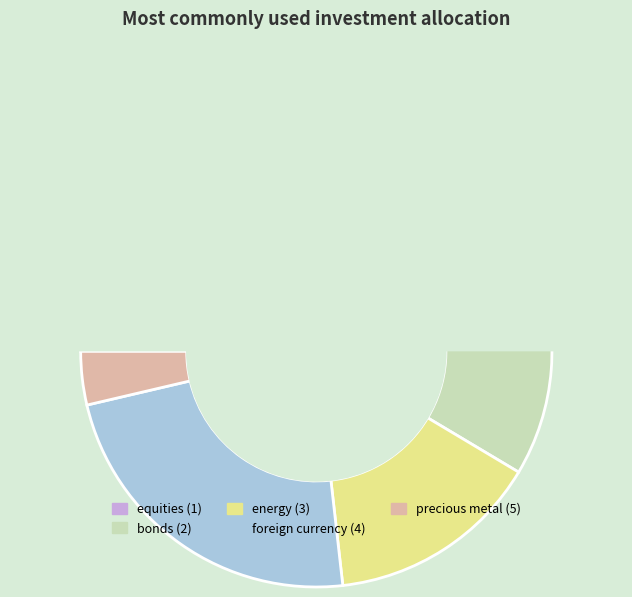

Count the number of slices in the pie.

5